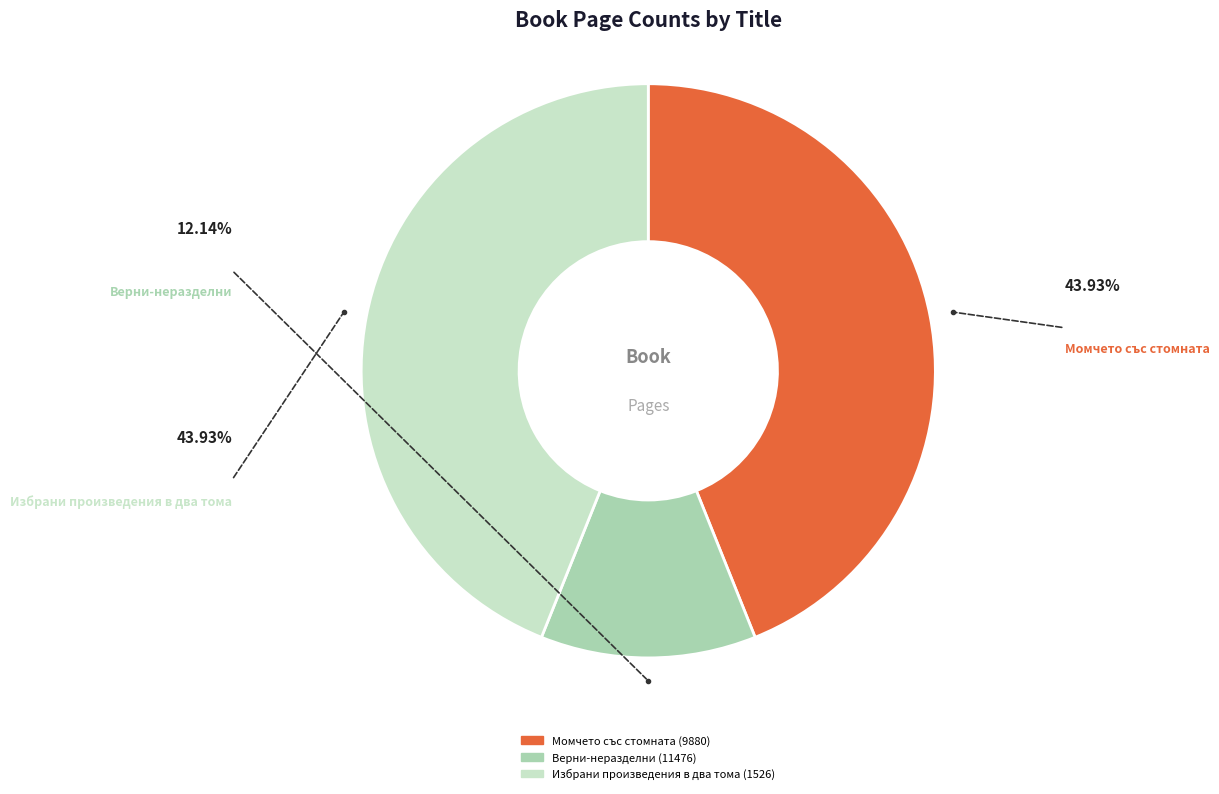

Is the sum of Момчето със стомната (9880) and Верни-неразделни (11476) greater than half?

Yes